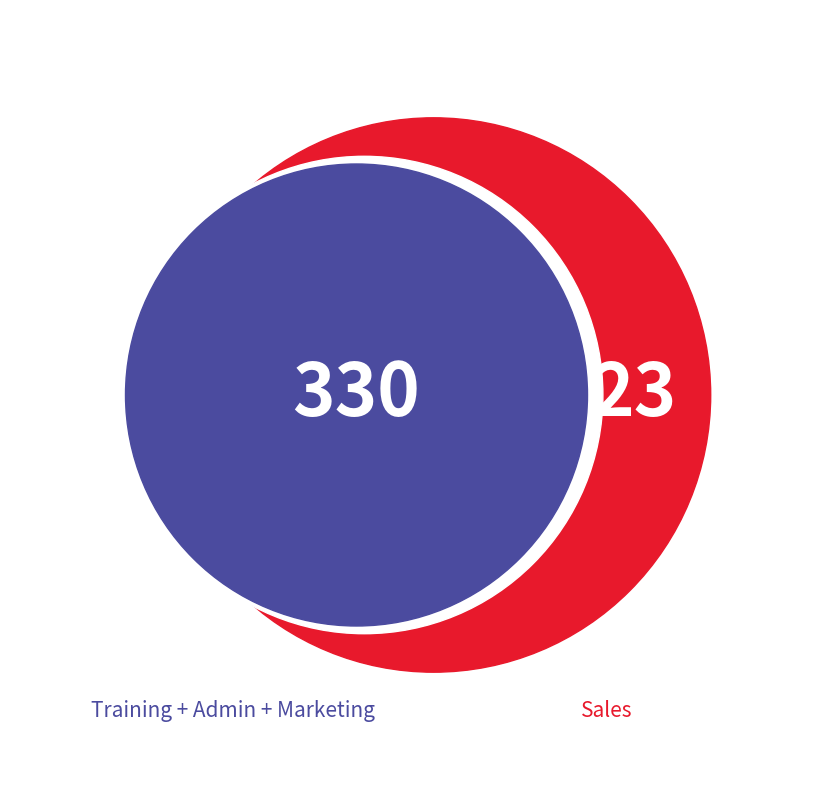

True or false: Paul accounts for 1% of the total.

False